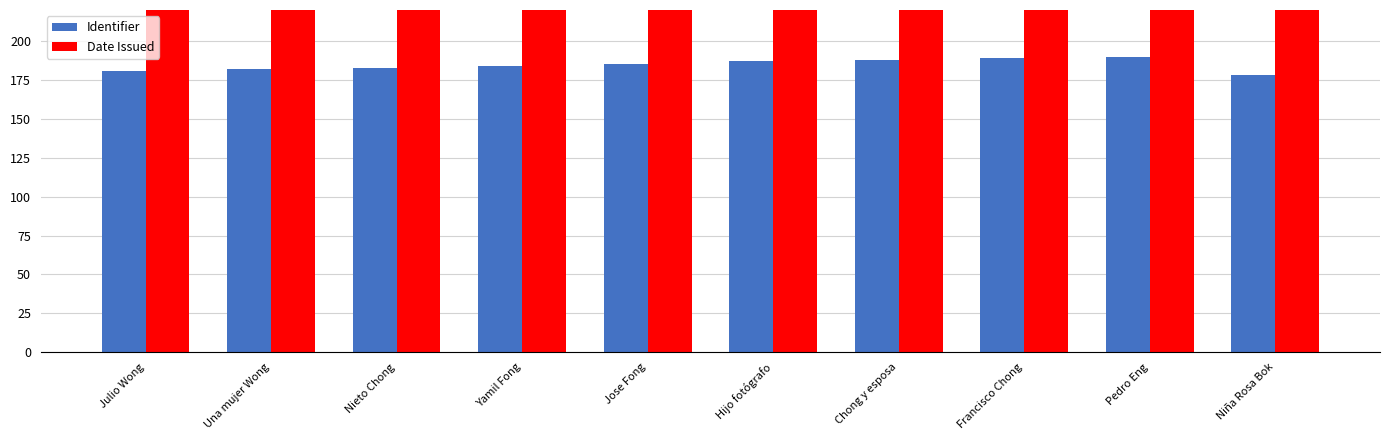

Is the value of Identifier at Niña Rosa Bok greater than the value of Date Issued at Julio Wong?

No